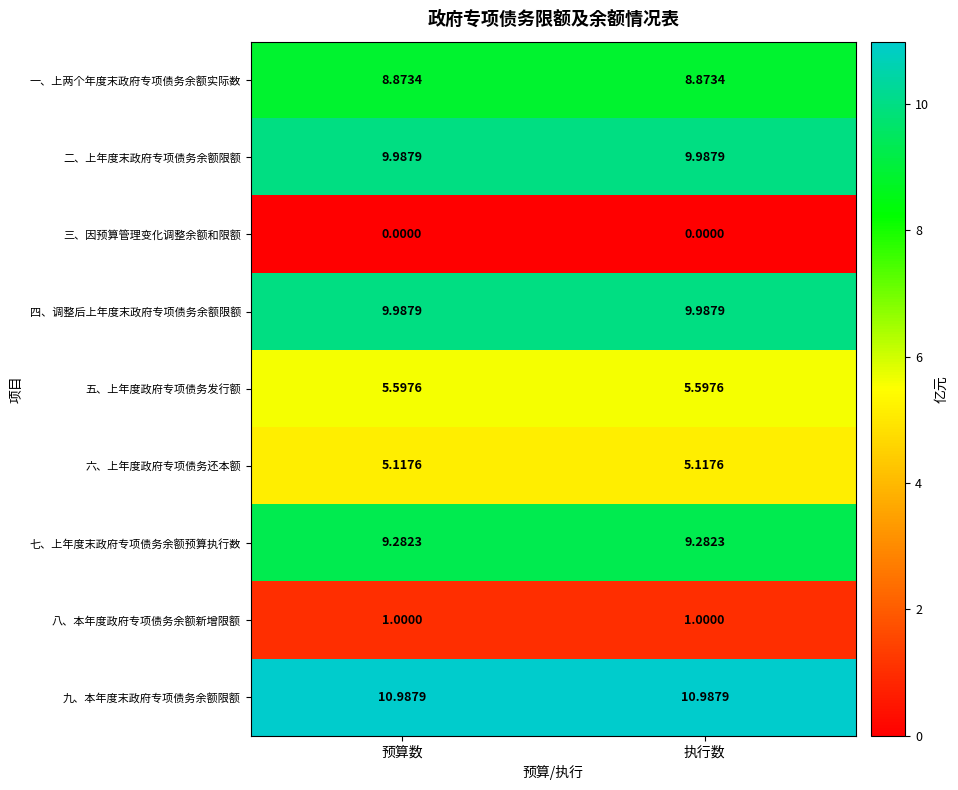

Which series has the largest total across all categories?

九、本年度末政府专项债务余额限额